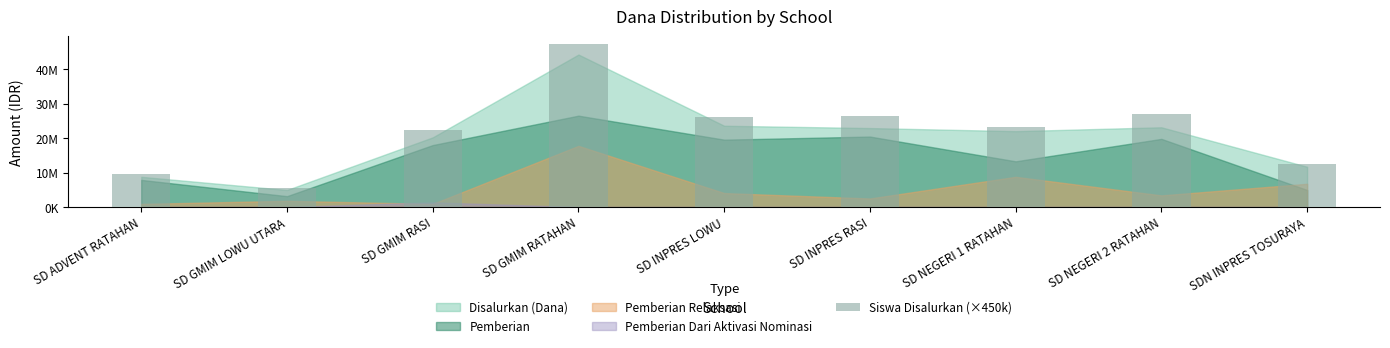

What is the label of the 2nd bar from the right?

SD NEGERI 2 RATAHAN